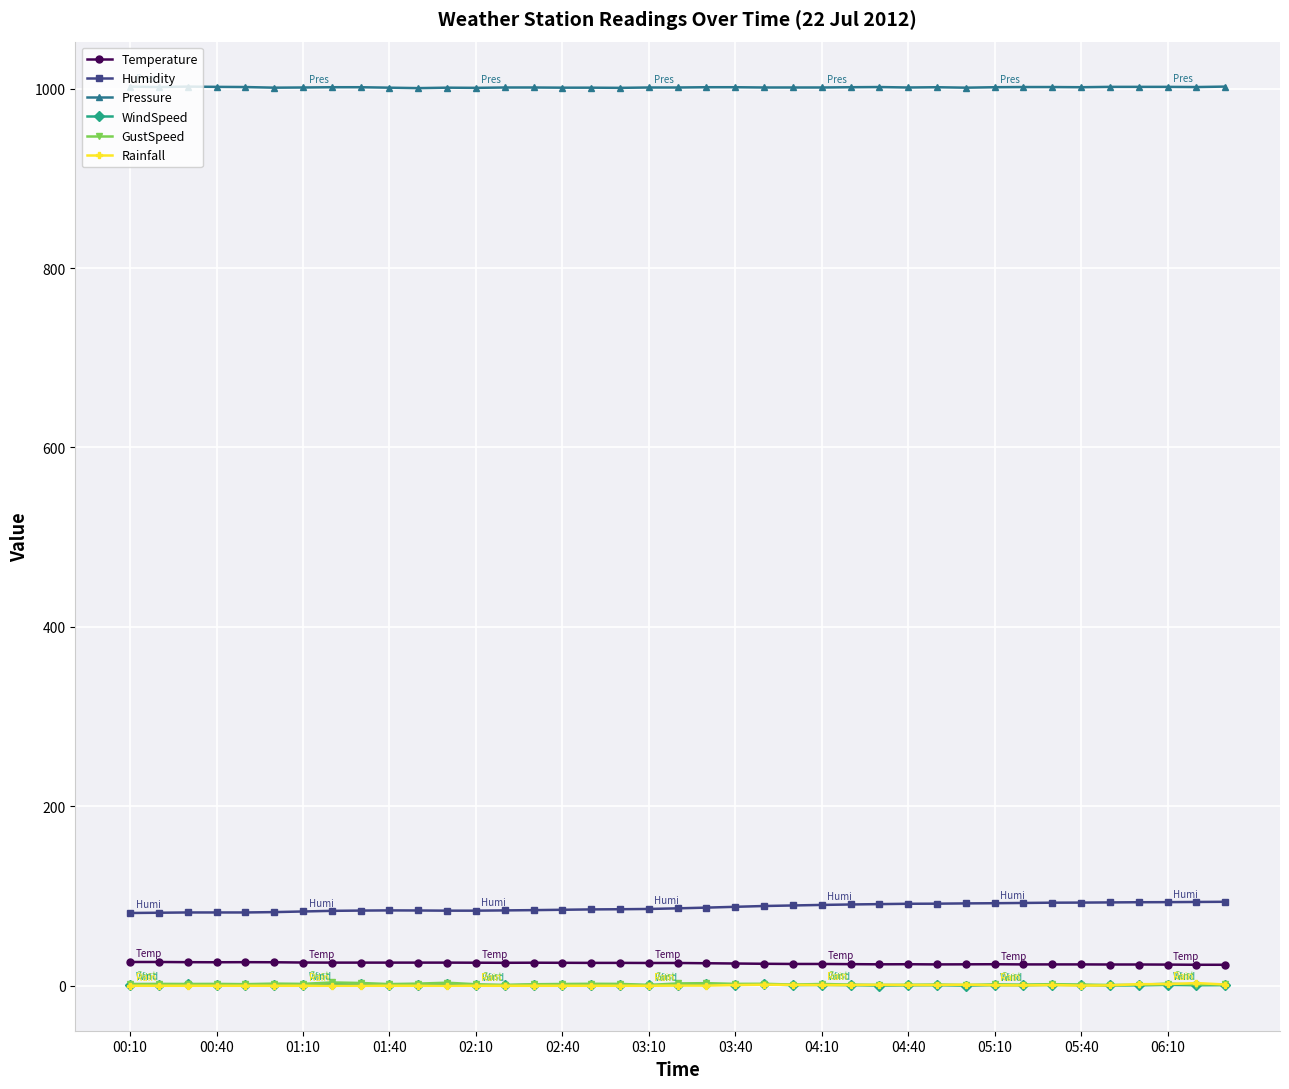

True or false: Temperature has more than 1 interior local peaks.

True